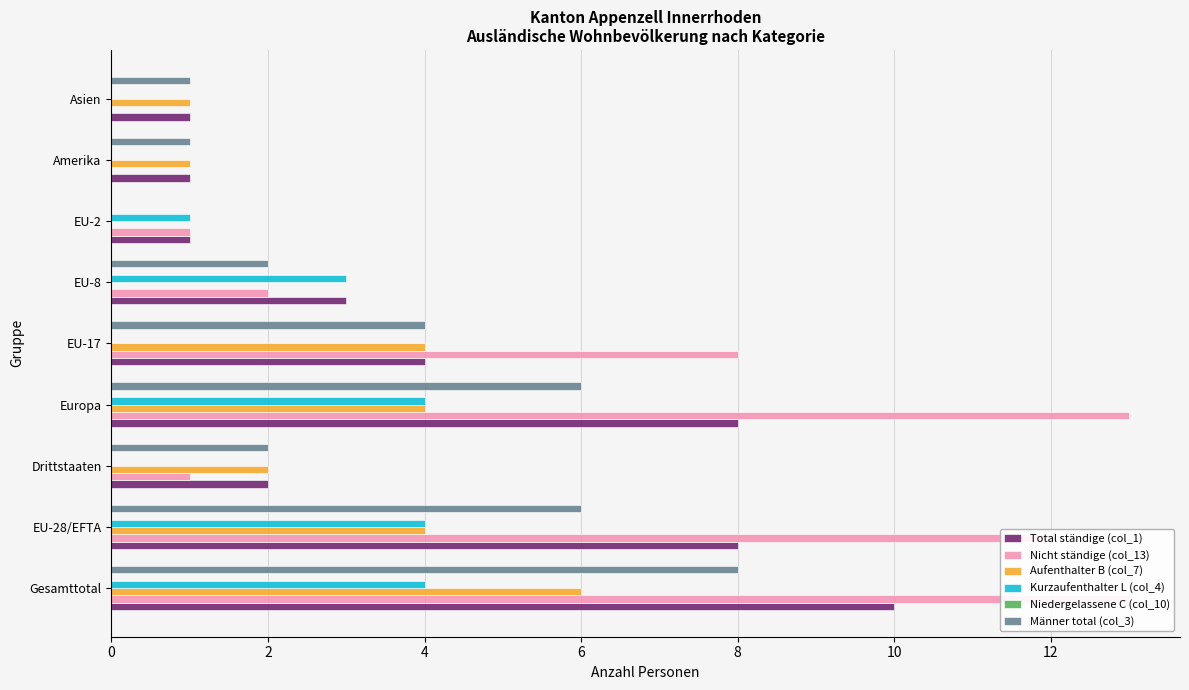

Count the number of categories in the chart.

9